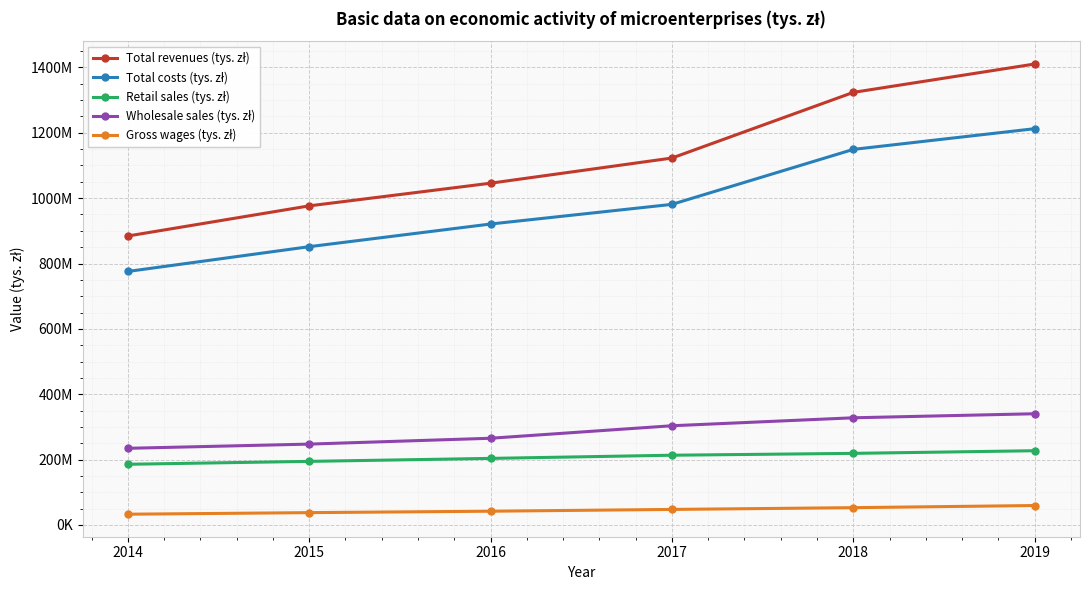

Reading left to right, list all the values displayed in this chart.

Total revenues (tys. zł): 884238146	976404174	1045778249	1122737947	1323640373	1410453855
Total costs (tys. zł): 775761710	851546660	920888221	980998302	1149183754	1212524723
Retail sales (tys. zł): 185762202	194643440	203750202	213458829	219145668	227218648
Wholesale sales (tys. zł): 234620592	247473053	265394968	303628393	327987004	340372321
Gross wages (tys. zł): 32975446	37808621	42174531	47627690	53002953	59556369